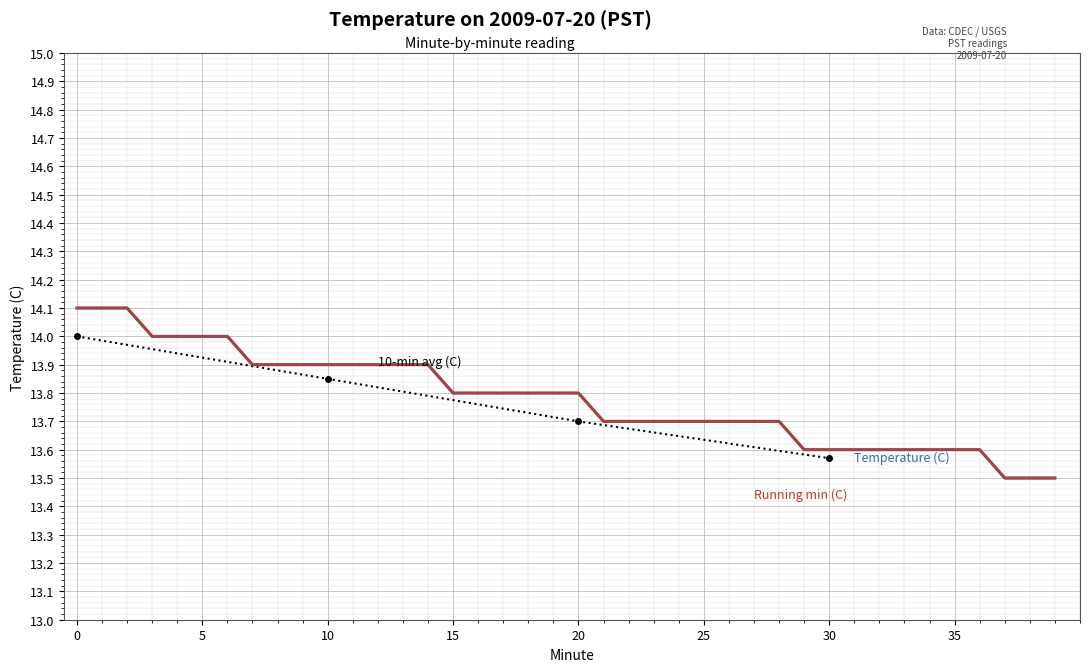

What value does the data have at 8?

13.9